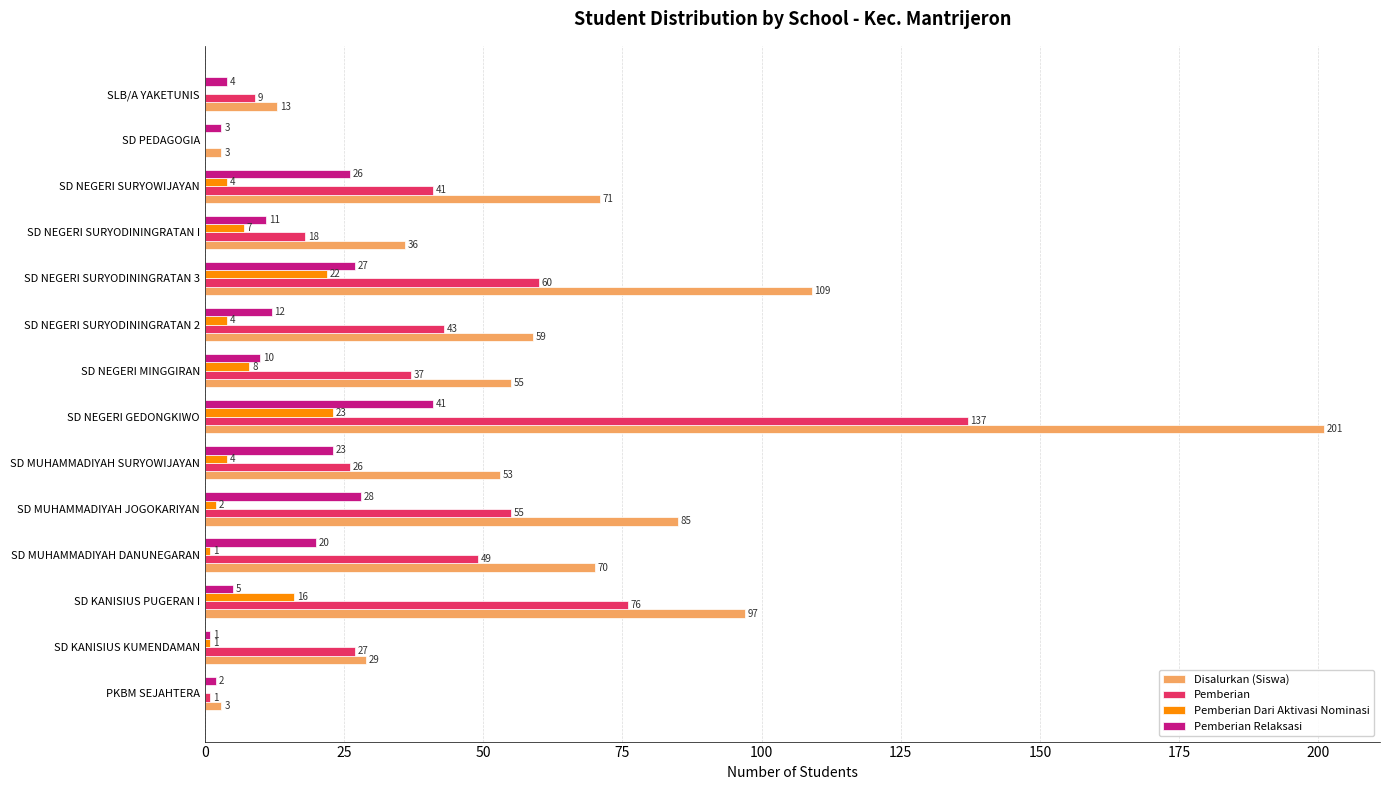

Is the value of Disalurkan (Siswa) at SD KANISIUS KUMENDAMAN greater than the value of Pemberian Dari Aktivasi Nominasi at SD MUHAMMADIYAH DANUNEGARAN?

Yes